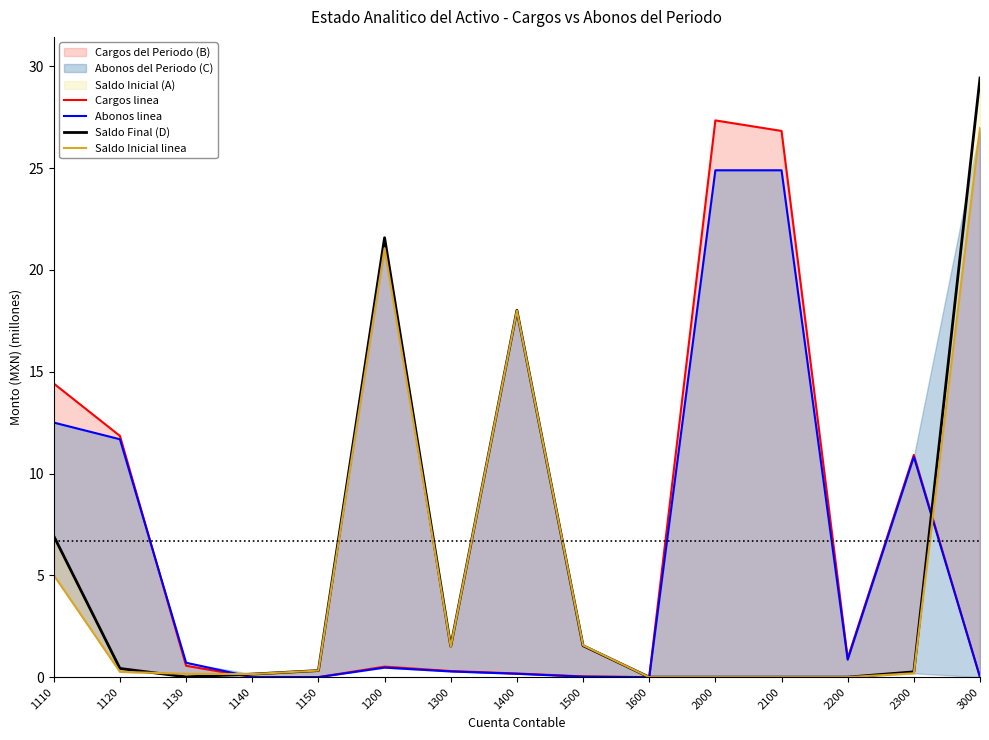

Which category has the lowest value across all series?

1140